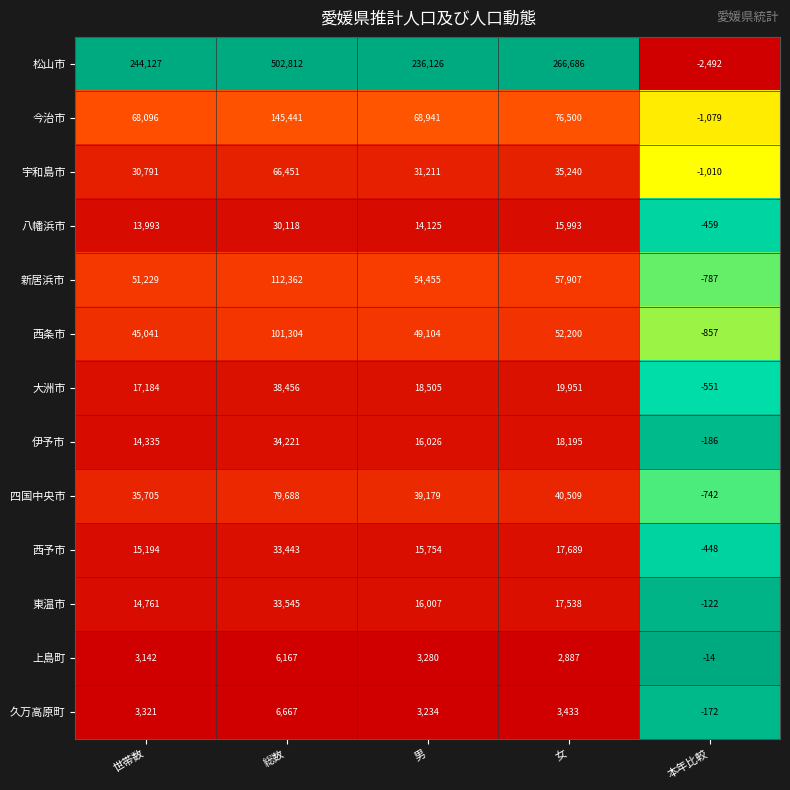

What is the average value of the 上島町 series?

3092